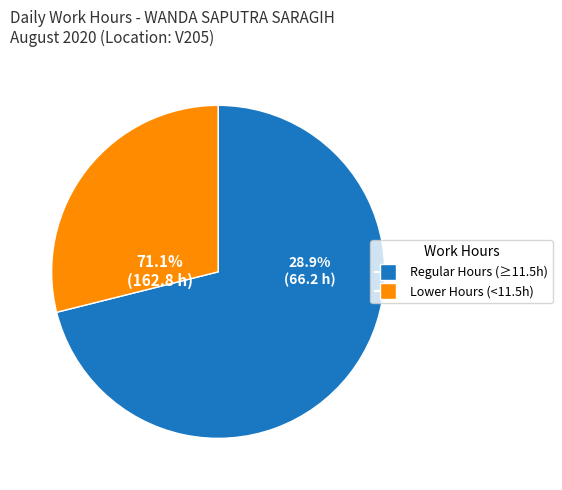

Does Day 8 (Sat) account for over 50% of the chart?

No